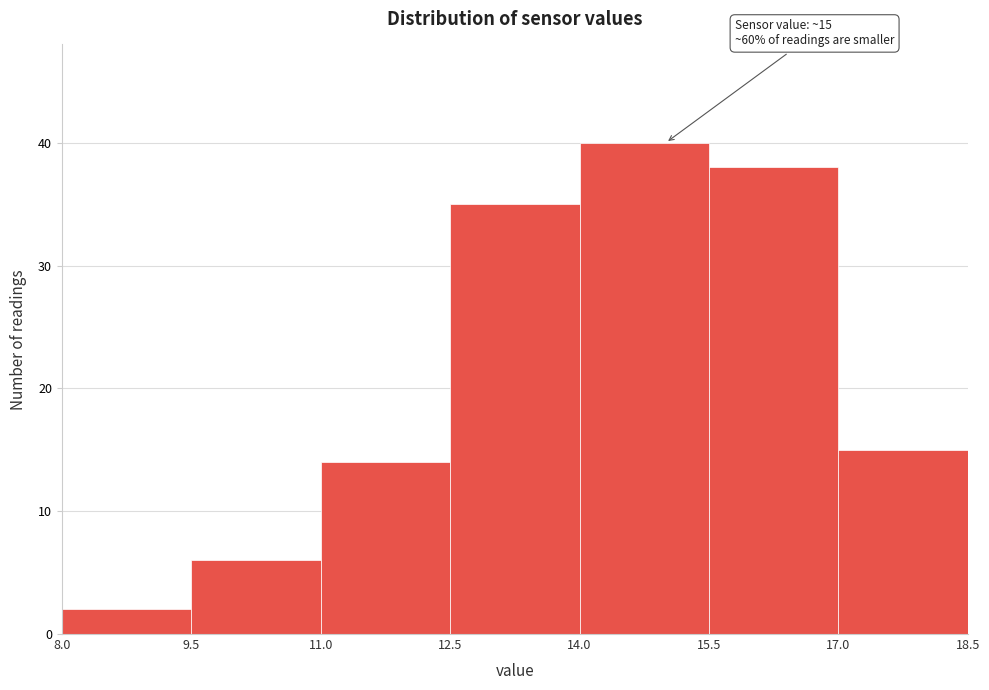

Which range on the x-axis has the tallest bar?

14.0 to 15.5